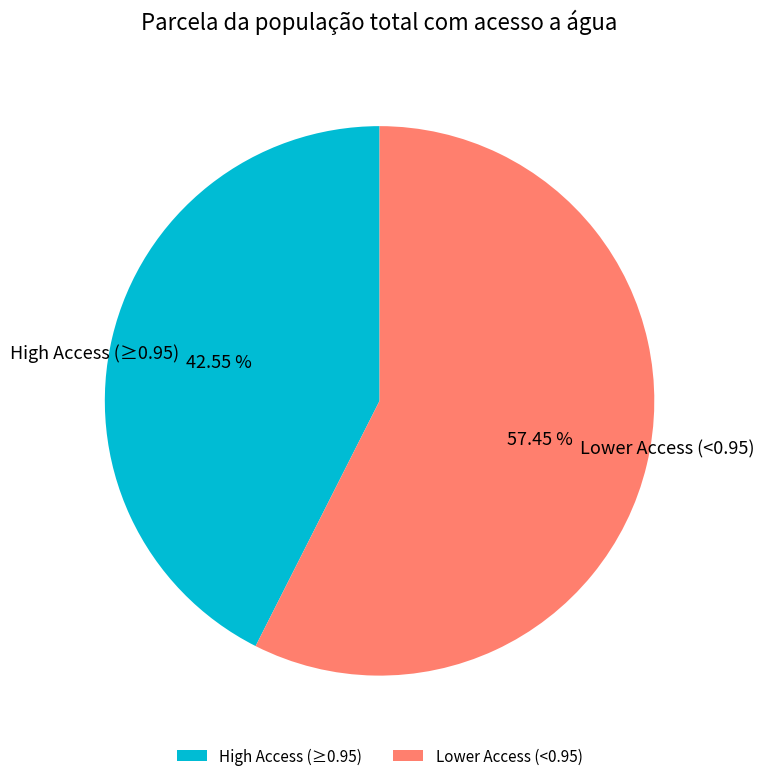

Rank the categories by value from highest to lowest.

Lower Access (<0.95), High Access (≥0.95)